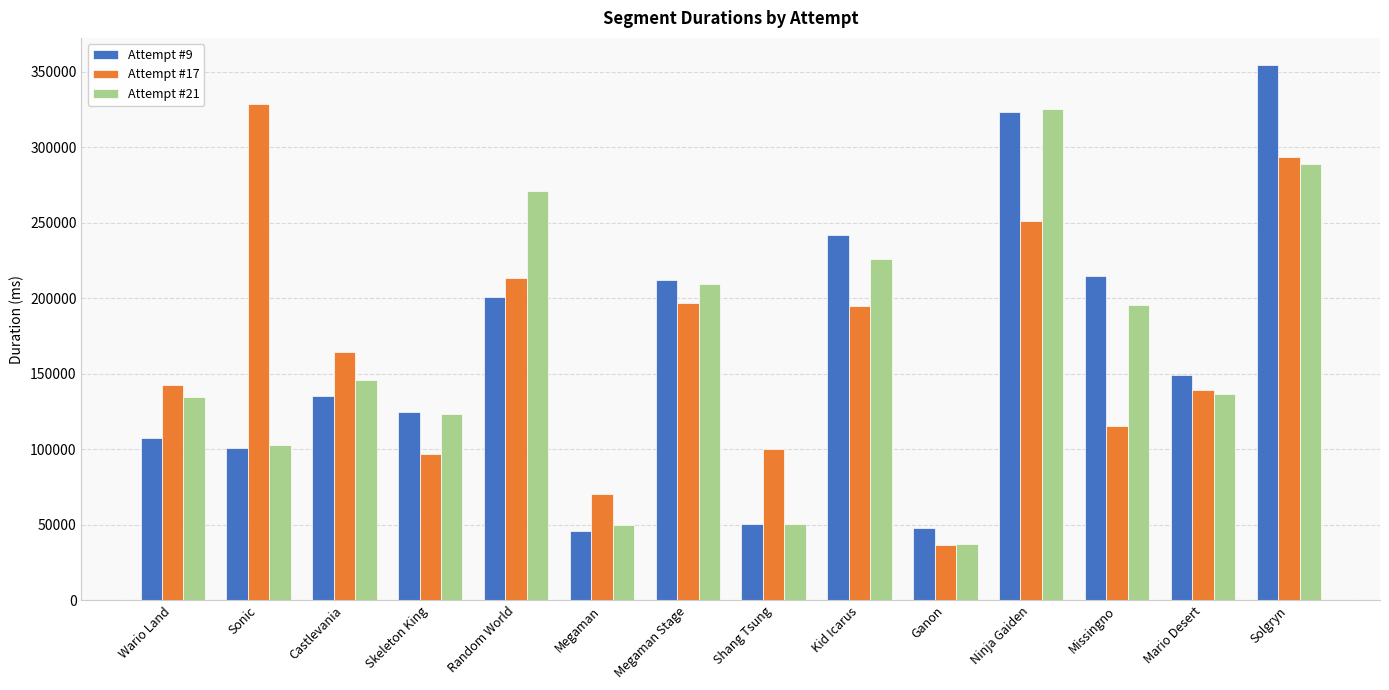

At which label is Attempt #9 closest to 200149?

Random World